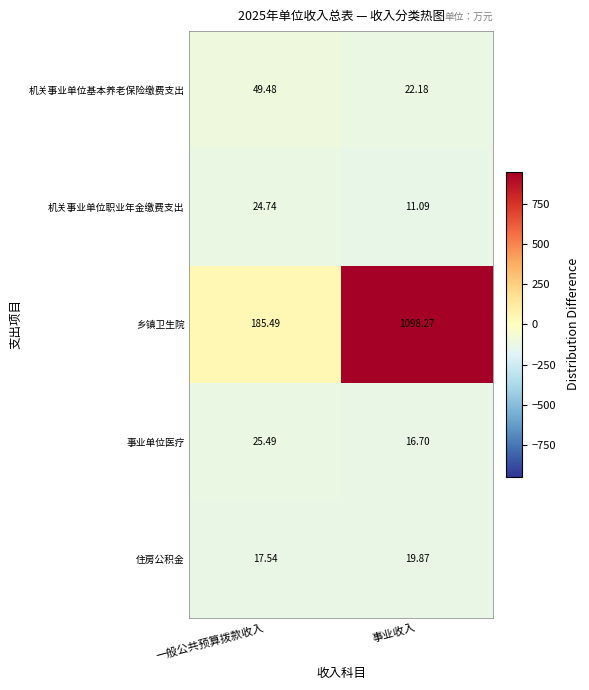

Rank the series at 一般公共预算拨款收入 from lowest to highest value.

住房公积金, 机关事业单位职业年金缴费支出, 事业单位医疗, 机关事业单位基本养老保险缴费支出, 乡镇卫生院